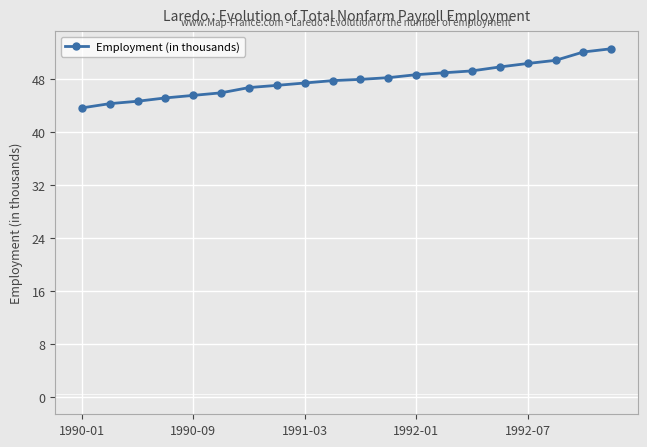

What is the difference between the maximum and minimum values?

8.9